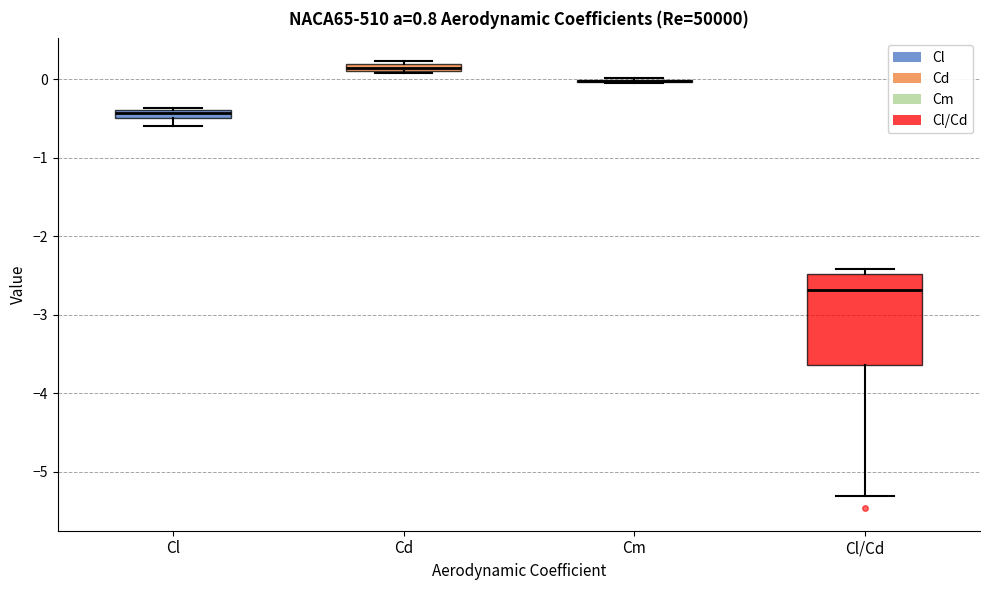

Which box is the tallest, from its lower edge to its upper edge?

Cl/Cd